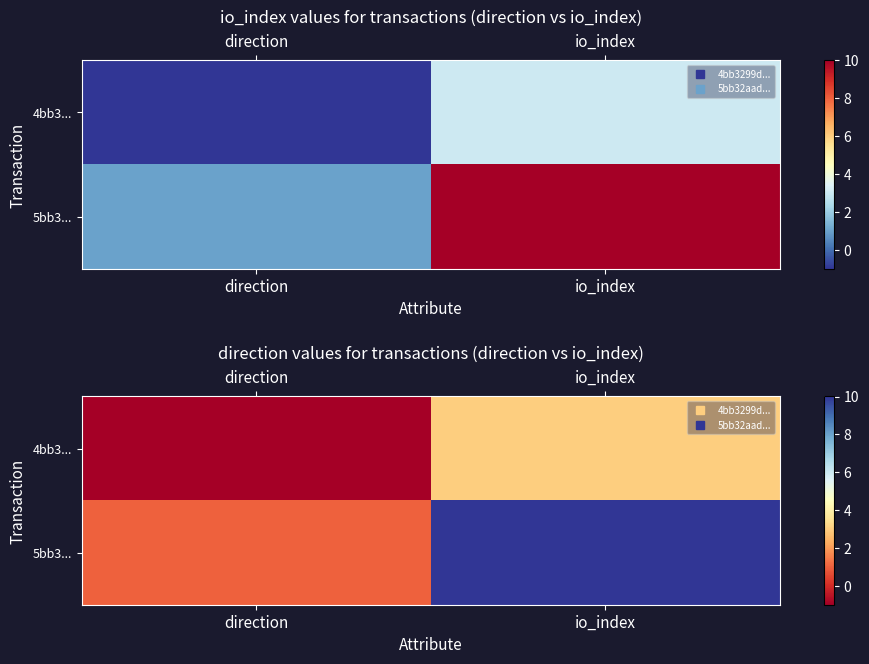

What is the smallest value displayed?

-1